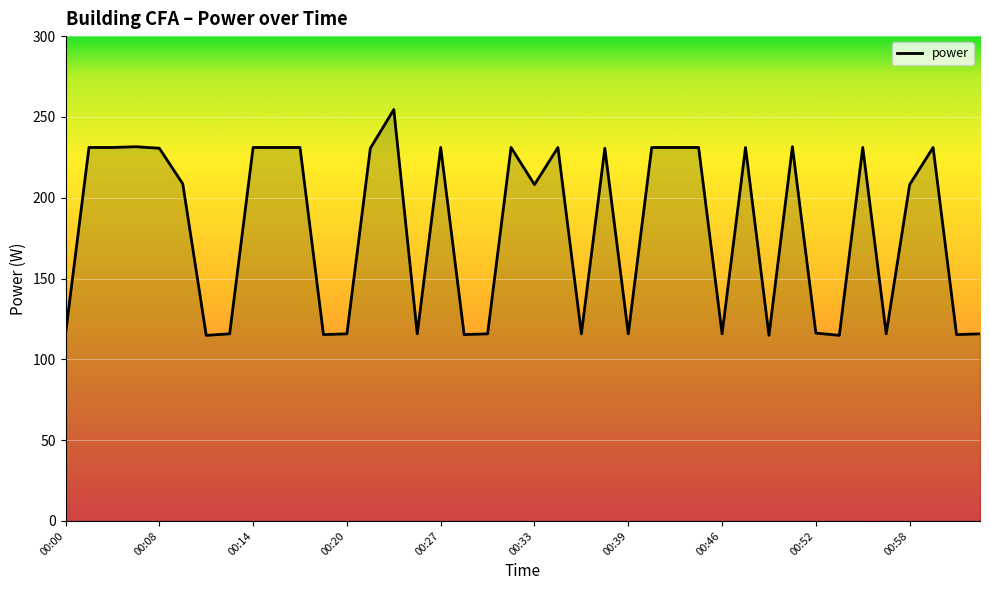

What is the minimum value shown in the chart?

114.8